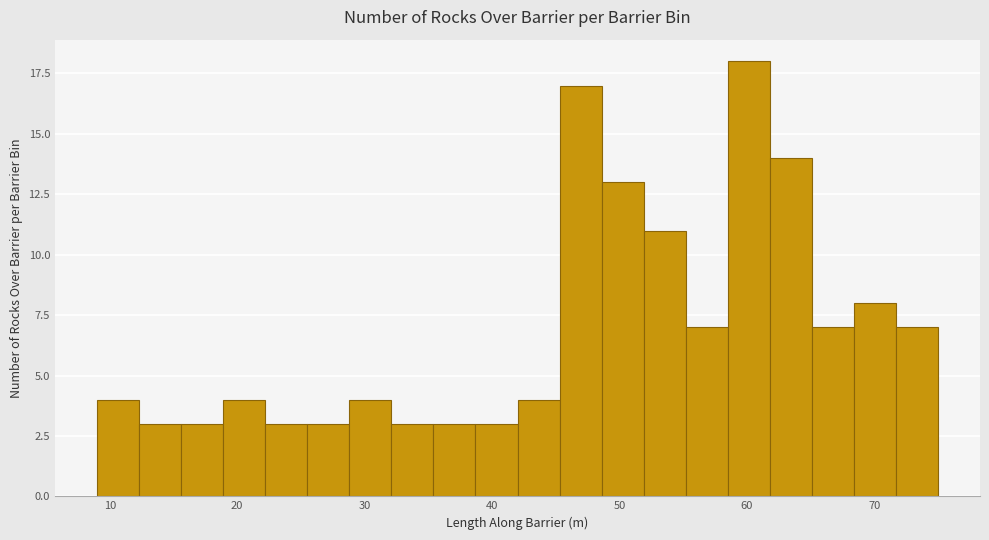

Around what value on the x-axis is the tallest bar? Give the approximate position of its centre, as read against the axis.

60